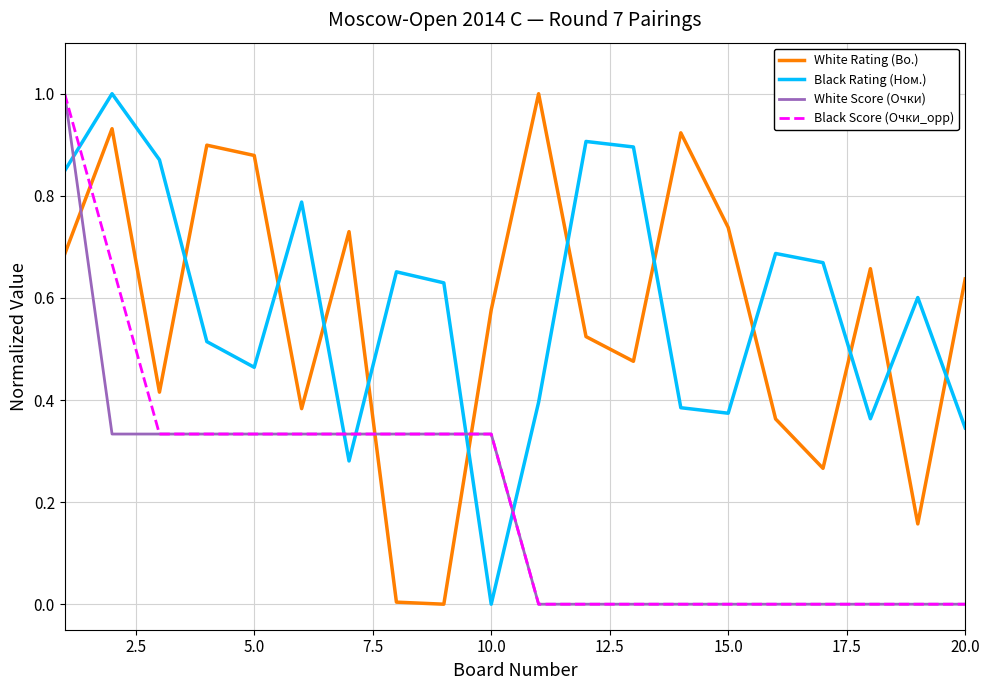

Which series ends up on top after the final intersection of White Score (Очки) and Black Rating (Ном.)?

Black Rating (Ном.)